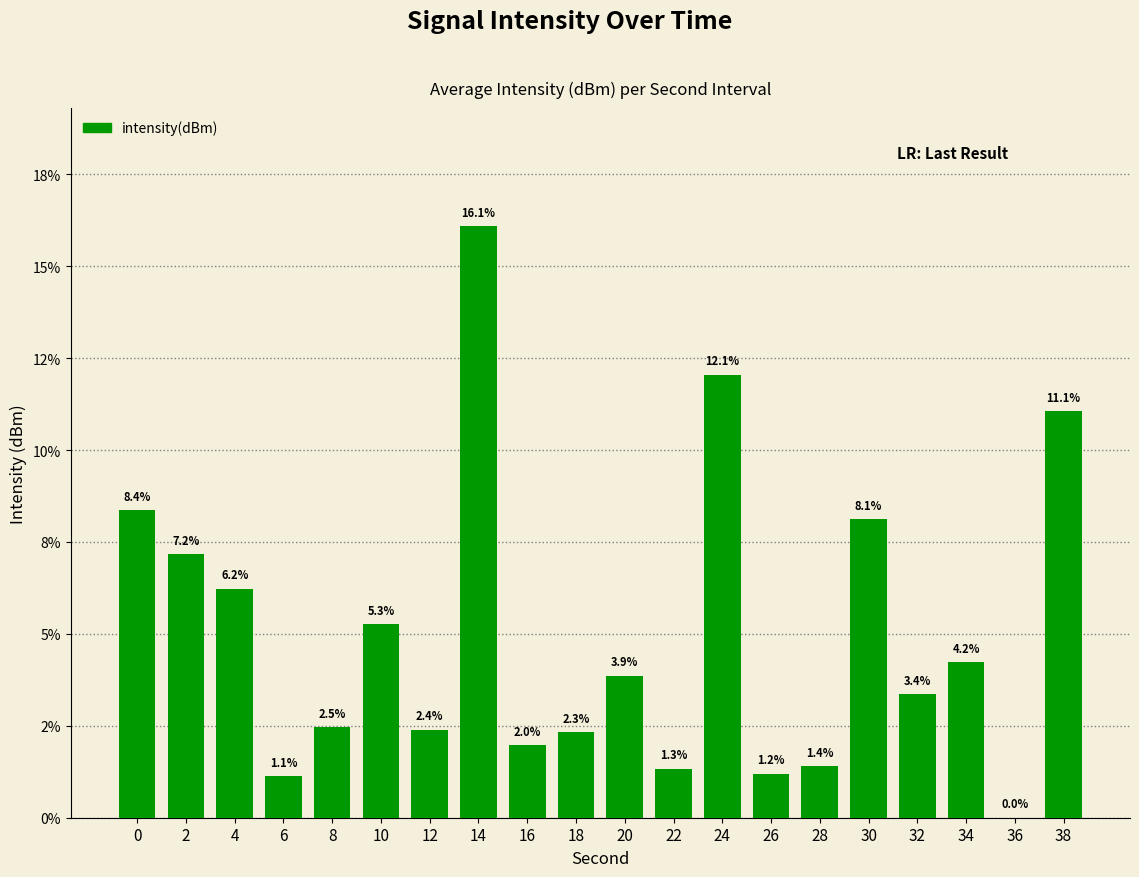

Which category has the highest value across all series?

14